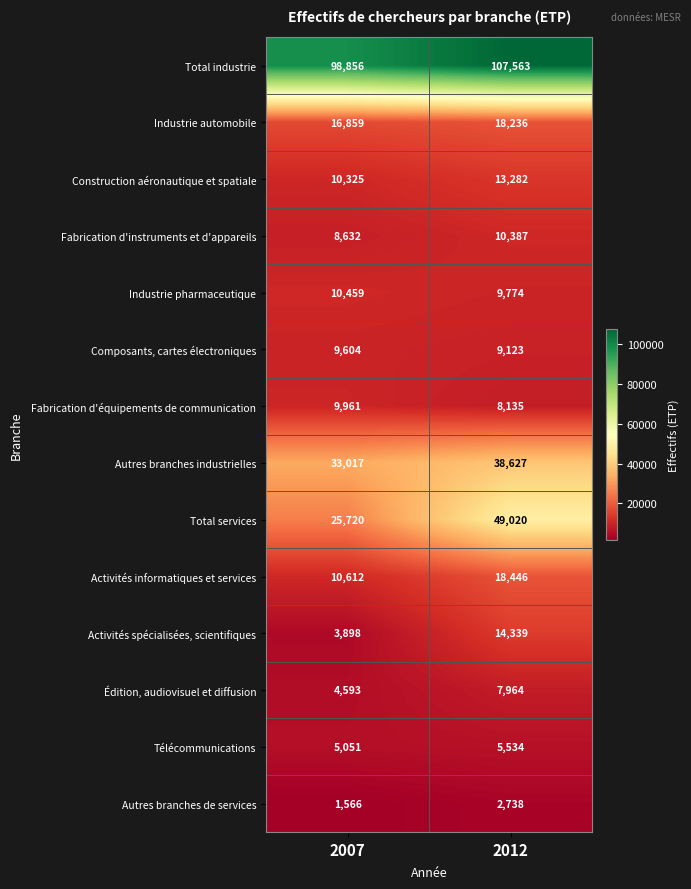

At 2012, list the series in order from largest to smallest.

Total industrie, Total services, Autres branches industrielles, Activités informatiques et services, Industrie automobile, Activités spécialisées, scientifiques, Construction aéronautique et spatiale, Fabrication d'instruments et d'appareils, Industrie pharmaceutique, Composants, cartes électroniques, Fabrication d'équipements de communication, Édition, audiovisuel et diffusion, Télécommunications, Autres branches de services